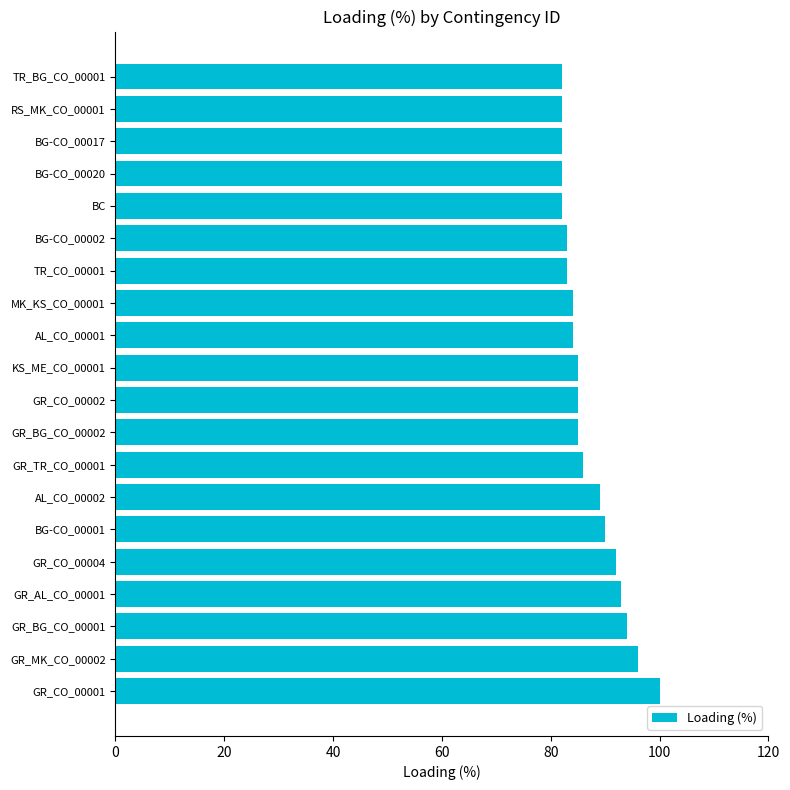

The value at GR_AL_CO_00001 is 144. True or false?

False